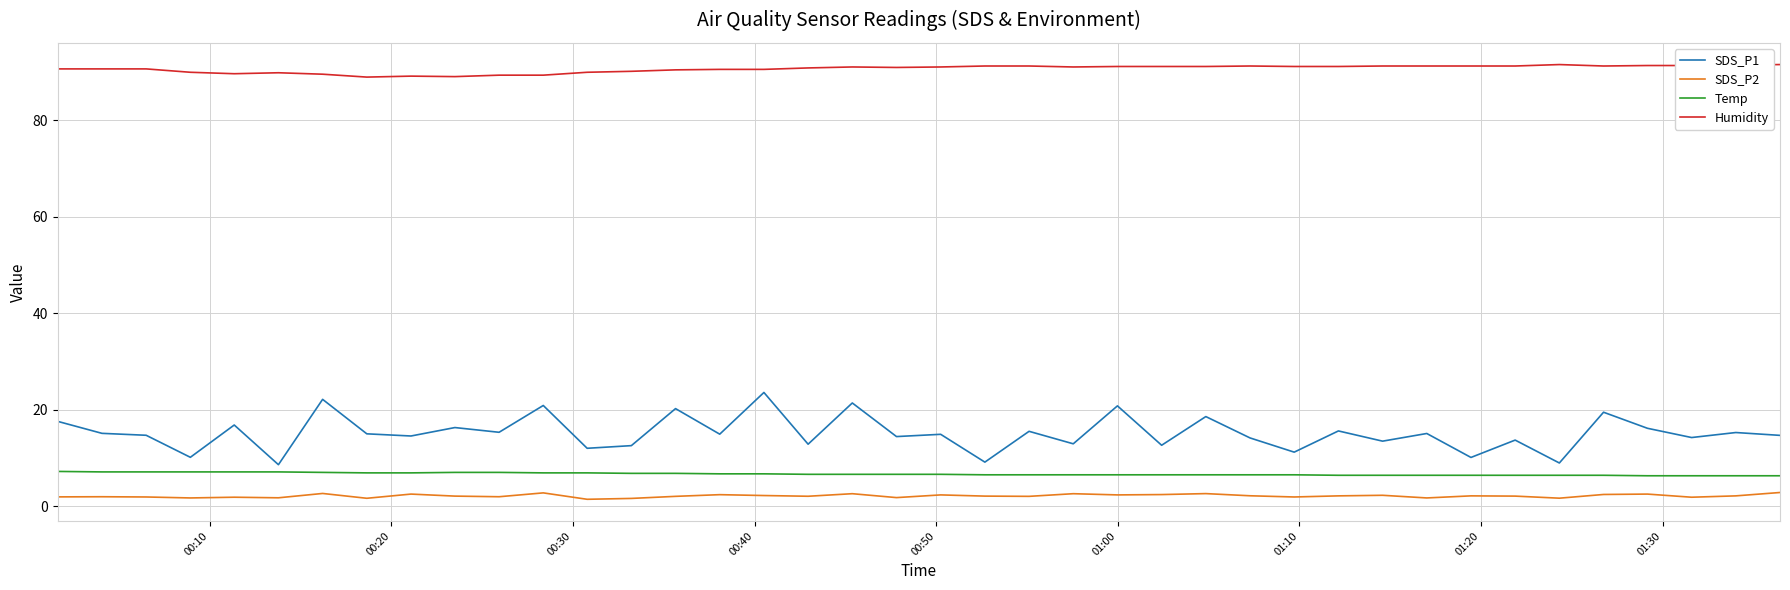

Which series has the largest total across all categories?

Humidity